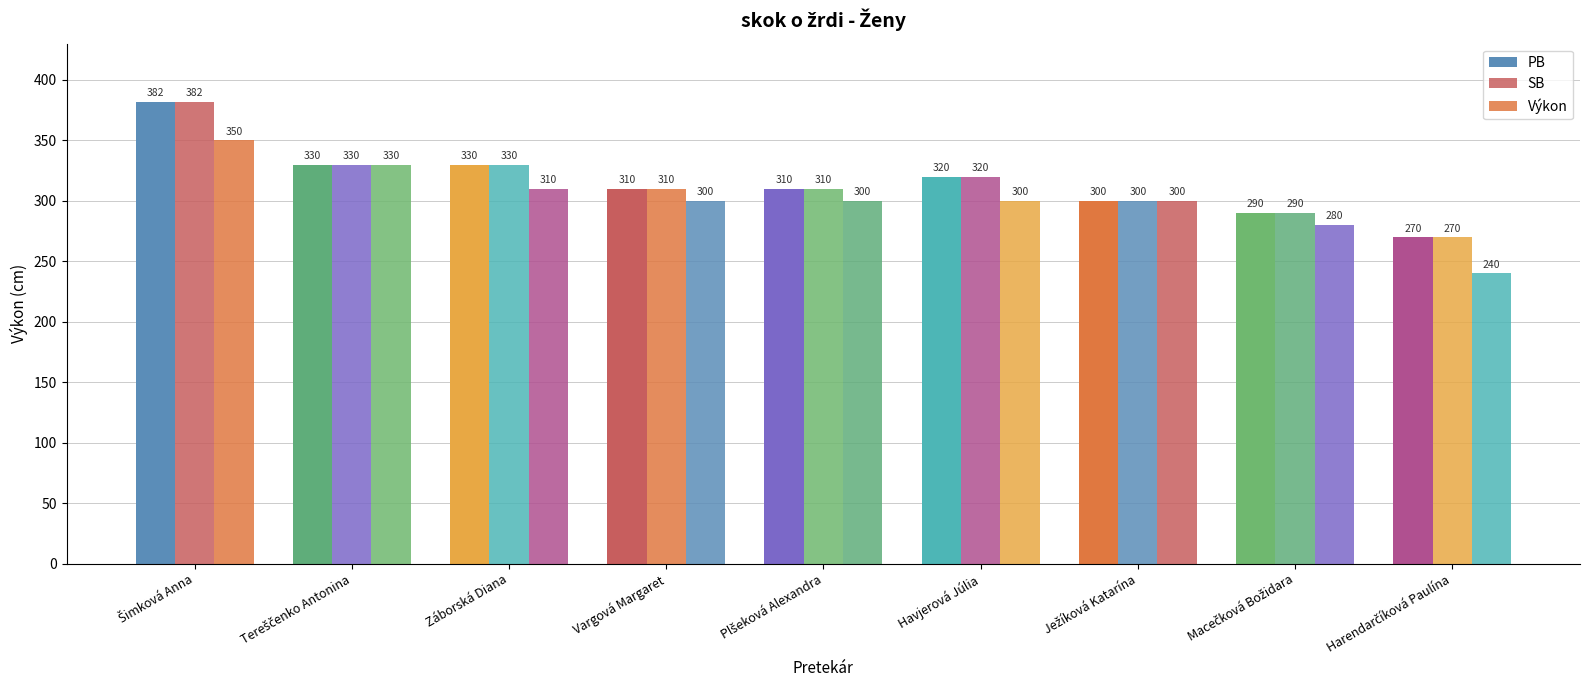

Which series has the widest spread of values?

PB